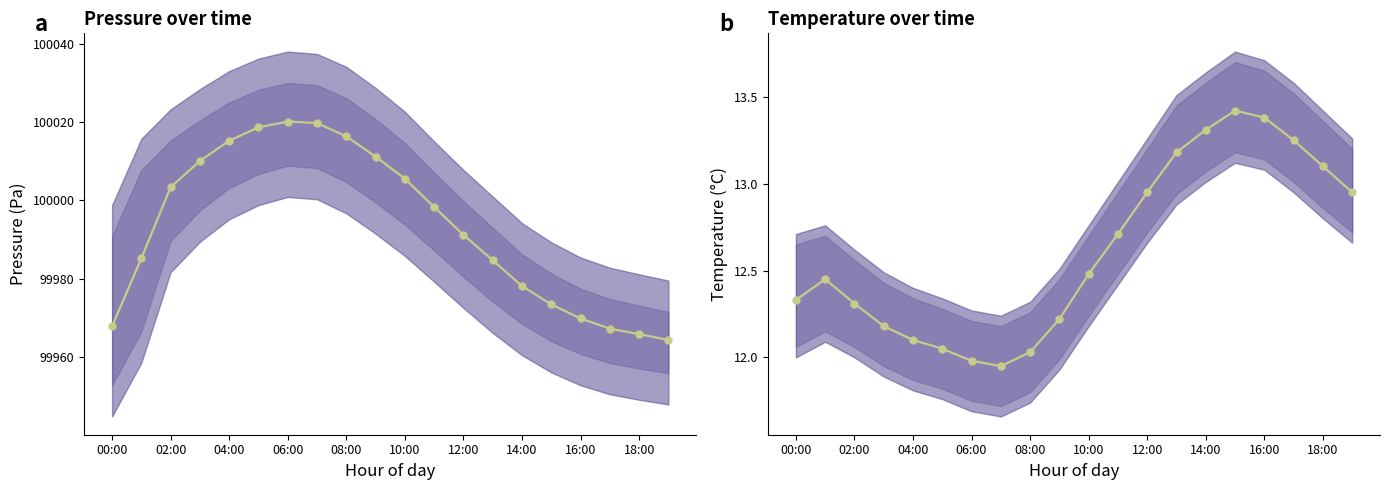

Which series has the largest total across all categories?

pressure